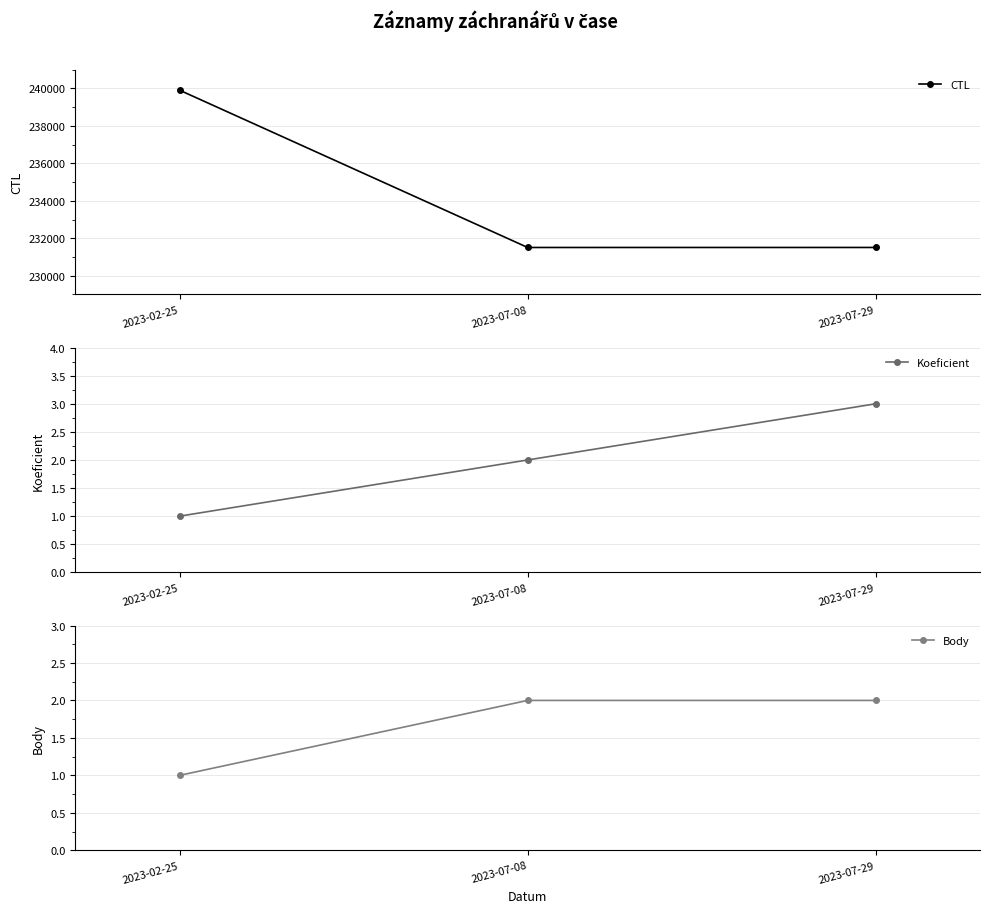

Is the value of Koeficient at 2023-02-25 greater than the value of Body at 2023-02-25?

No